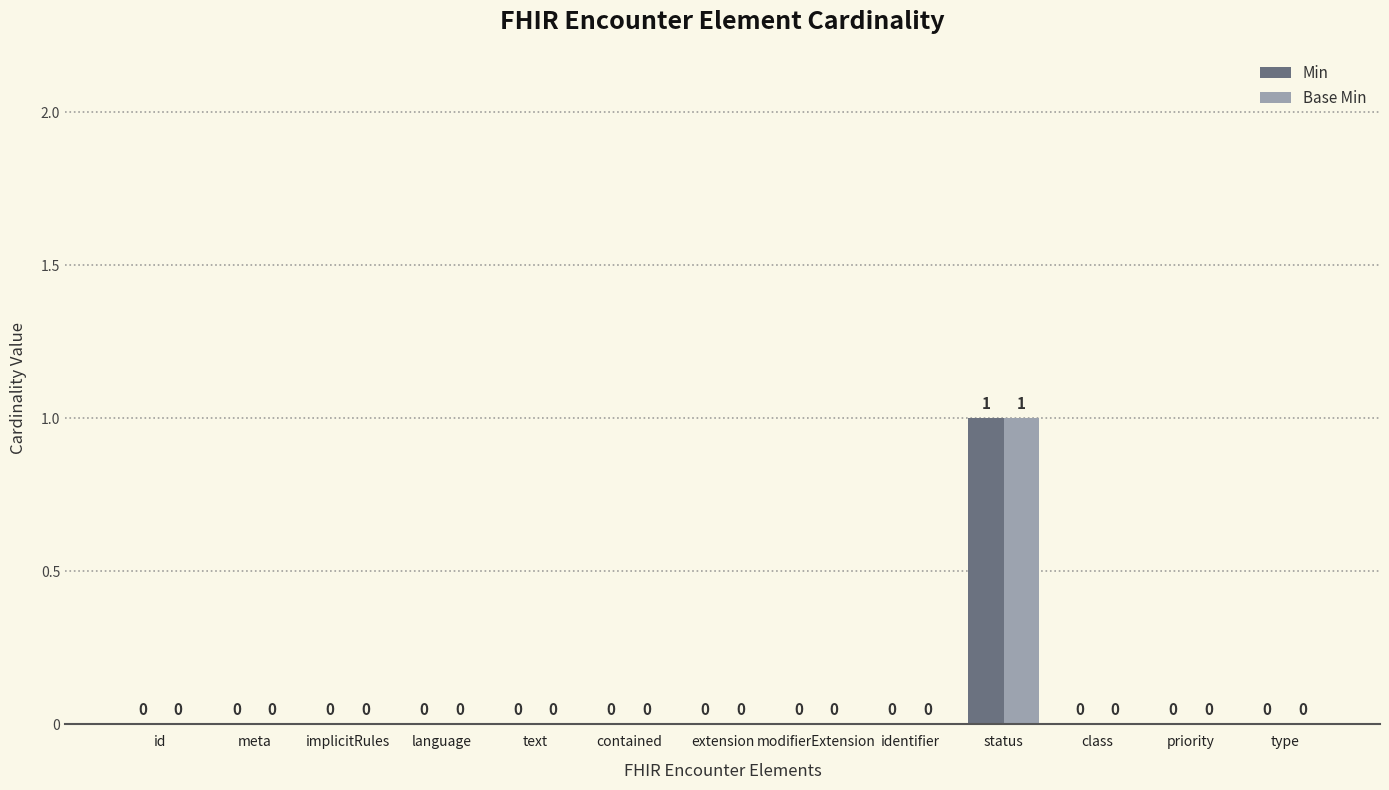

How many groups of bars are there?

13